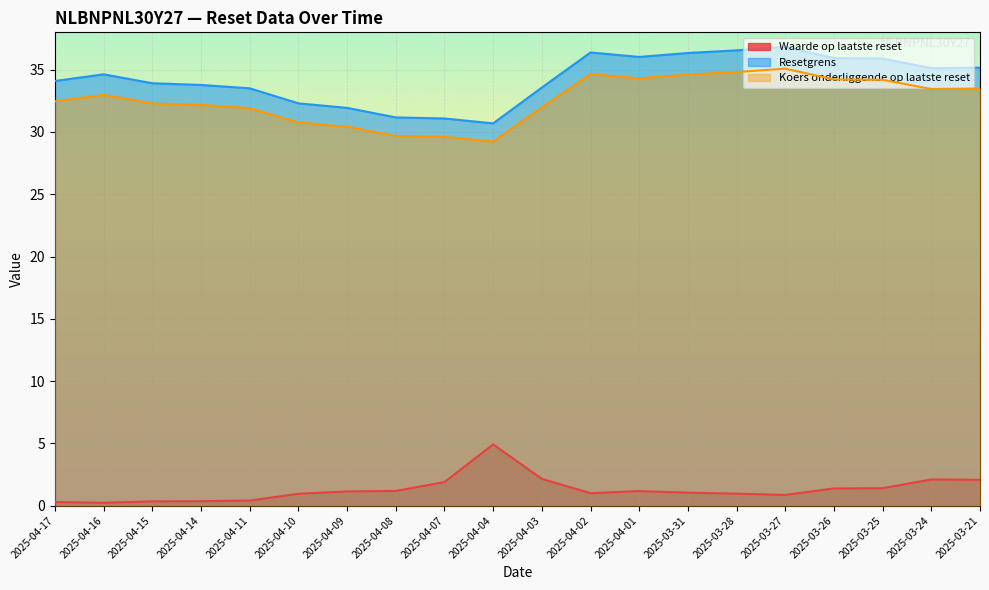

At which category does Koers onderliggende op laatste reset reach its first local peak?

2025-04-16